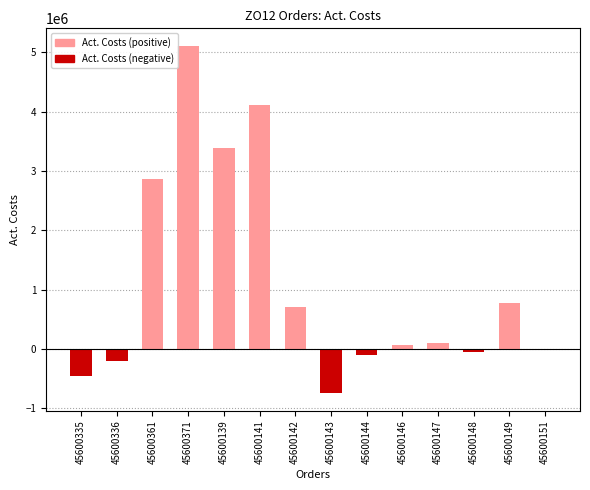

At which category does the chart reach its peak across all series?

45600371